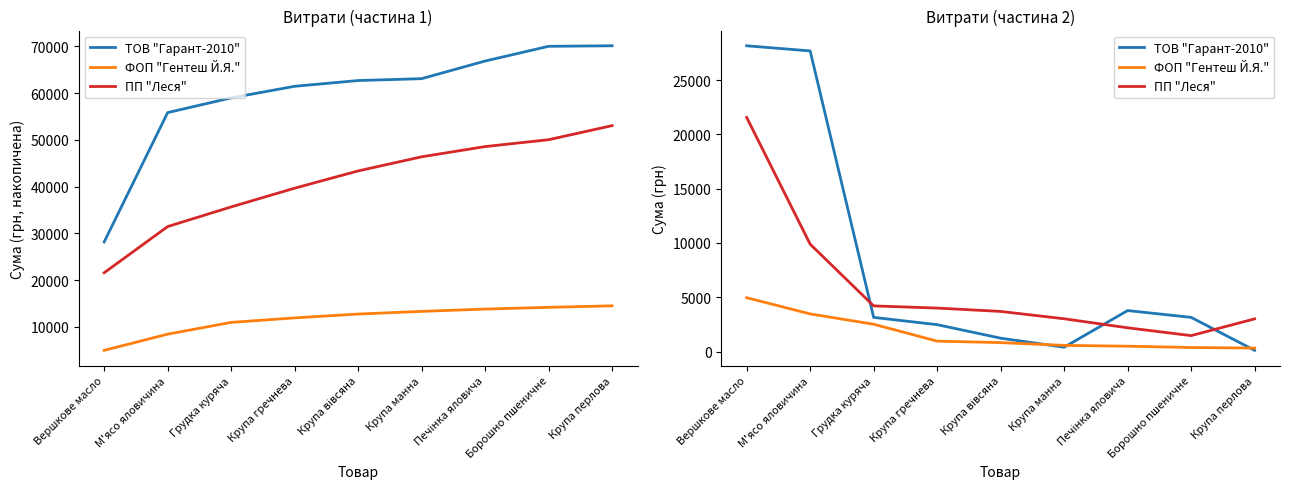

What is the difference between the maximum and minimum values in the ПП "Леся" series?

20095.2